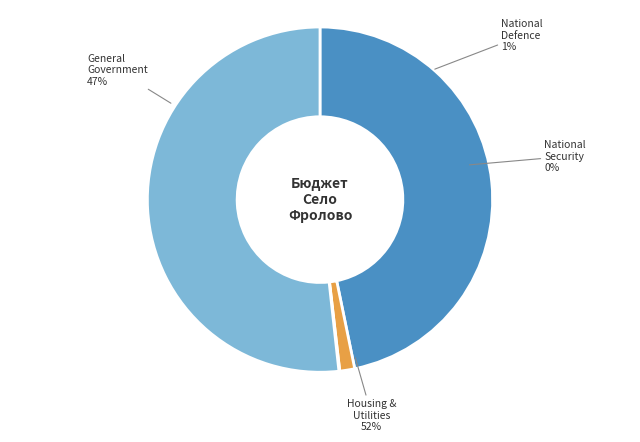

Rank the categories by value from lowest to highest.

НАЦИОНАЛЬНАЯ
БЕЗОПАСНОСТЬ, НАЦИОНАЛЬНАЯ
ОБОРОНА, ОБЩЕГОСУДАРСТВЕННЫЕ
ВОПРОСЫ, ЖИЛИЩНО-КОММУНАЛЬНОЕ
ХОЗЯЙСТВО